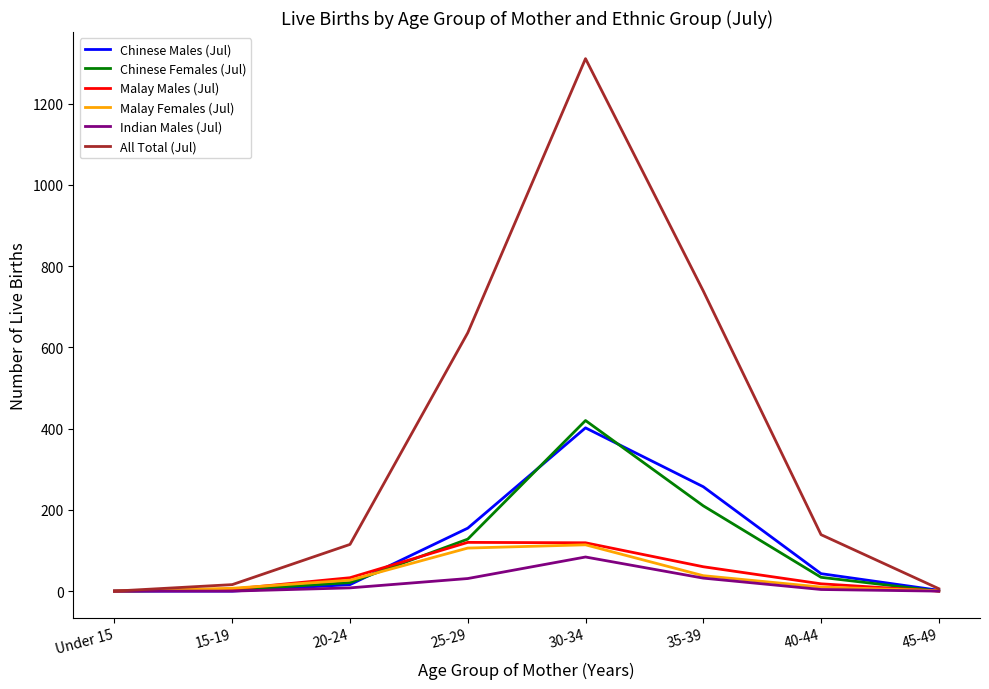

What is the difference between the highest and lowest values at 40-44?

135